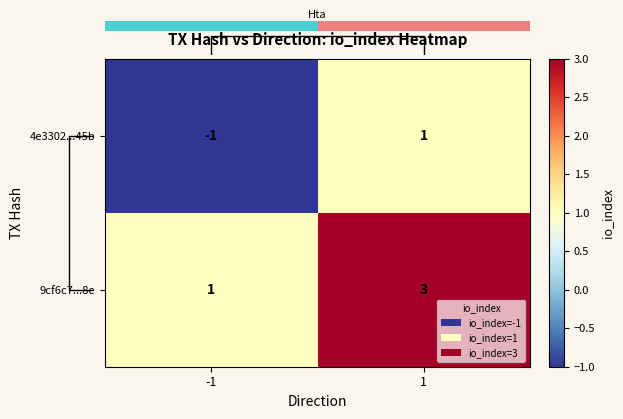

What is the maximum value shown in the chart?

3